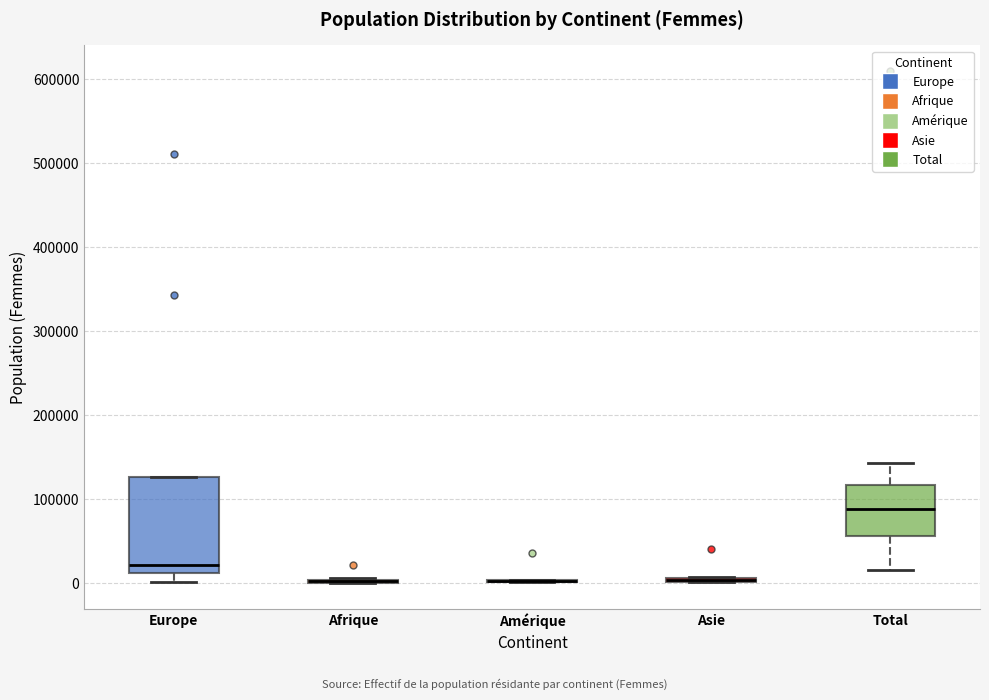

Comparing the boxes themselves (not the whiskers), which one is the tallest?

Europe